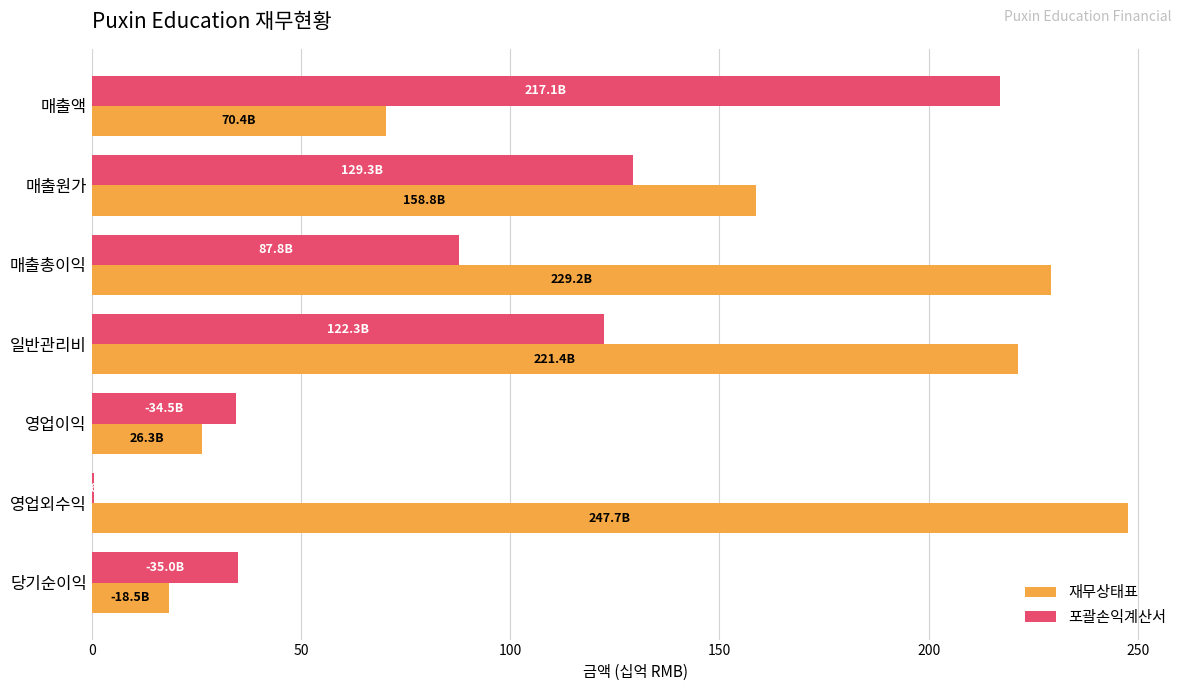

The value of 포괄손익계산서 at 당기순이익 is 35.0. True or false?

True